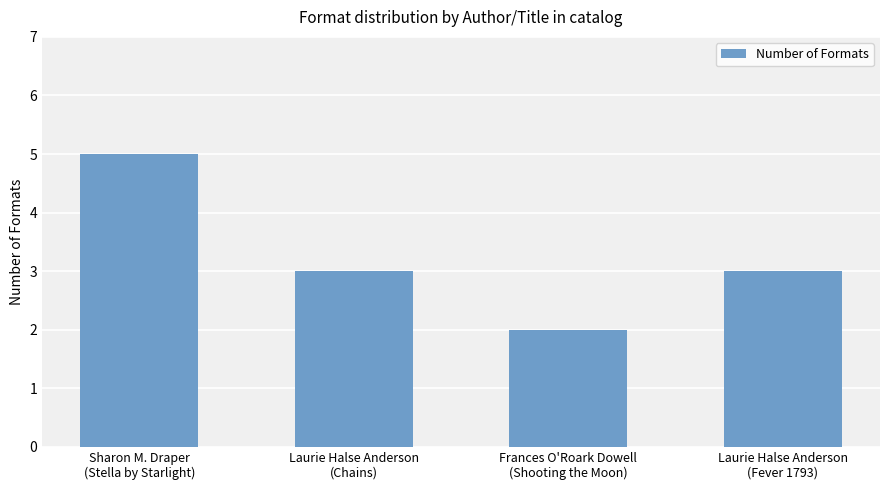

What is the difference between the second highest and minimum values?

1